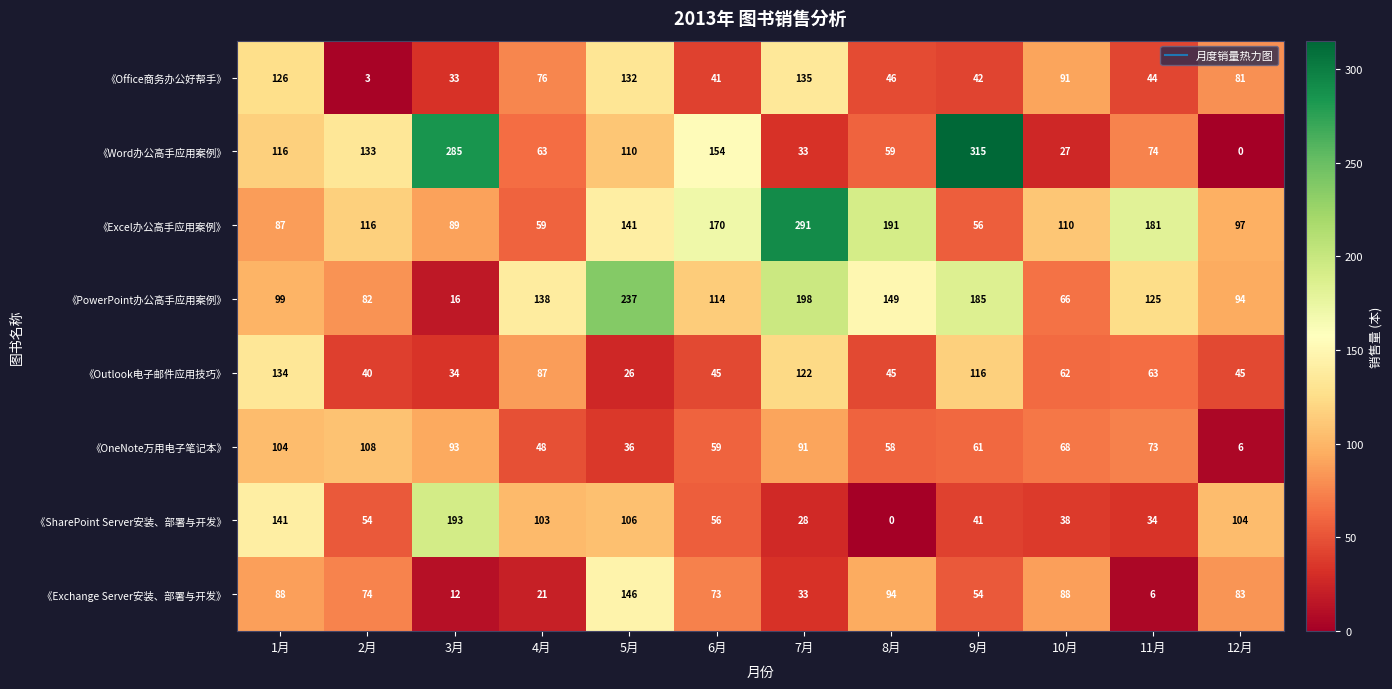

Which series has the widest spread of values?

《Word办公高手应用案例》